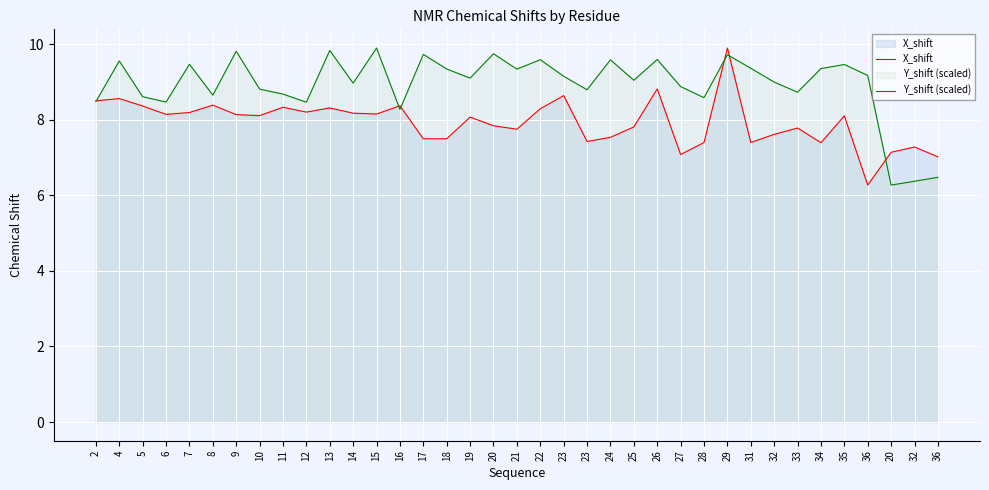

Which series has the largest range (max minus min)?

X_shift